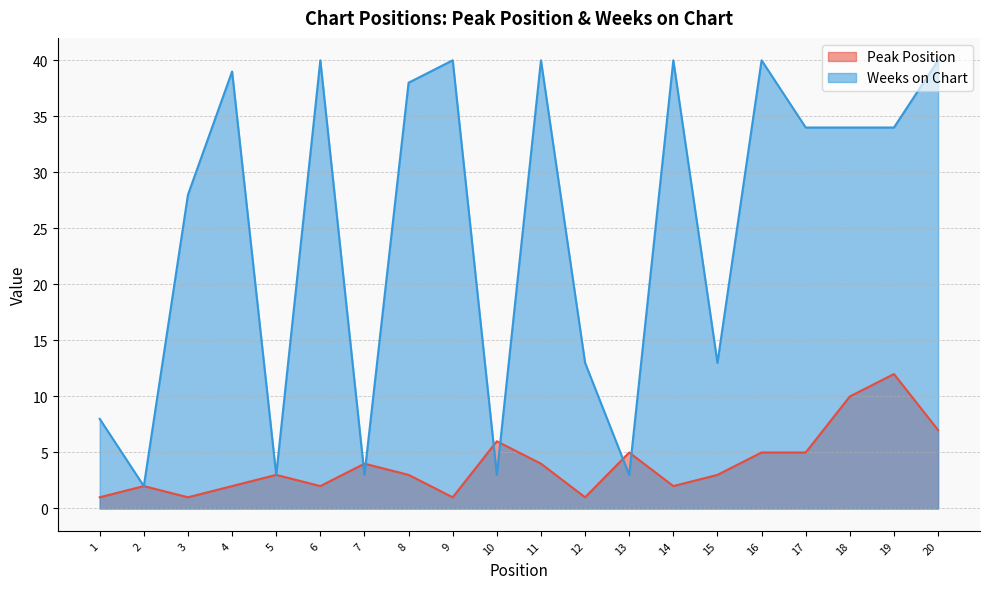

At how many categories does at least one series exceed 5?

16